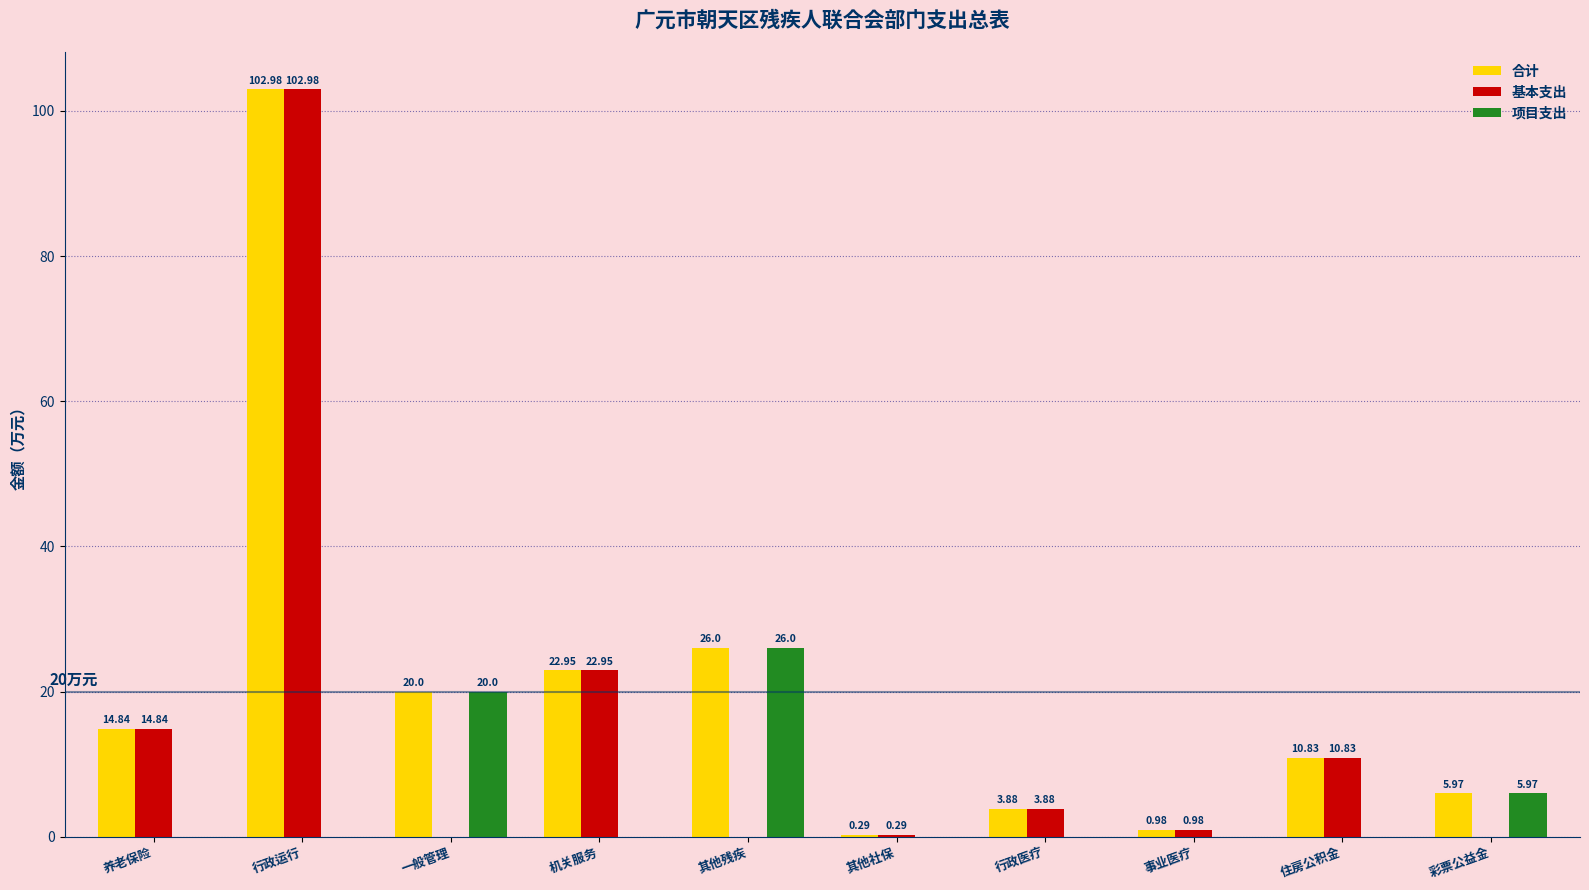

What is the highest value of the 合计 series?

103.0